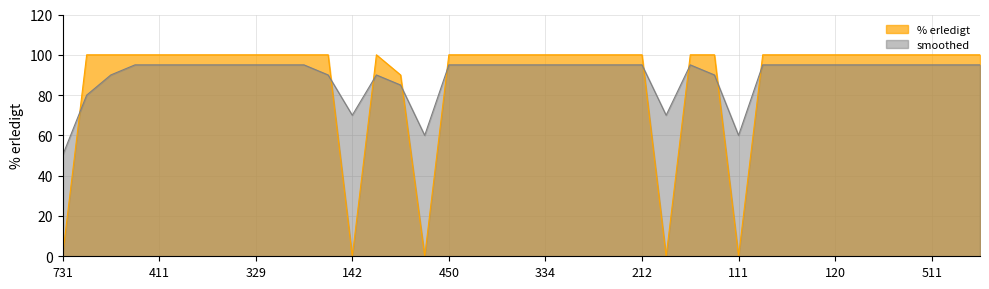

Reading right to left, list all the values displayed in this chart.

% erledigt: 100	100	100	100	100	100	100	100	100	100	0	100	100	0	100	100	100	100	100	100	100	100	100	0	90	100	0	100	100	100	100	100	100	100	100	100	100	100	0
smoothed: 95	95	95	95	95	95	95	95	95	95	60	90	95	70	95	95	95	95	95	95	95	95	95	60	85	90	70	90	95	95	95	95	95	95	95	95	90	80	50